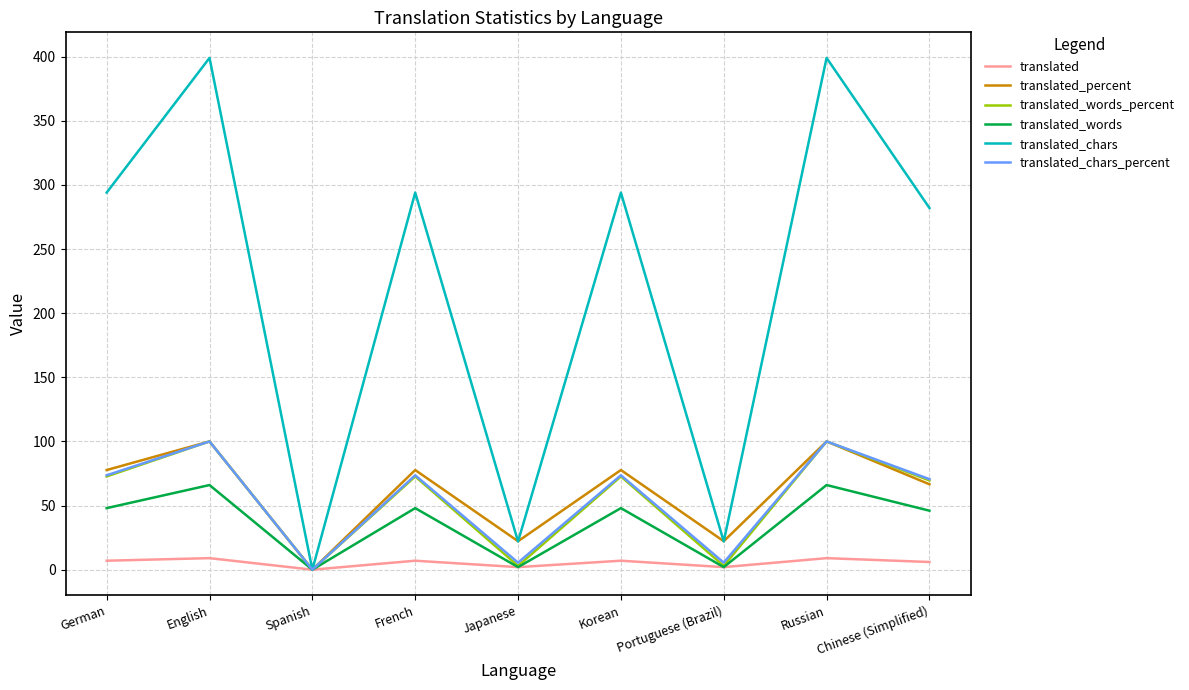

What is the difference between the highest and lowest values at Korean?

287.0